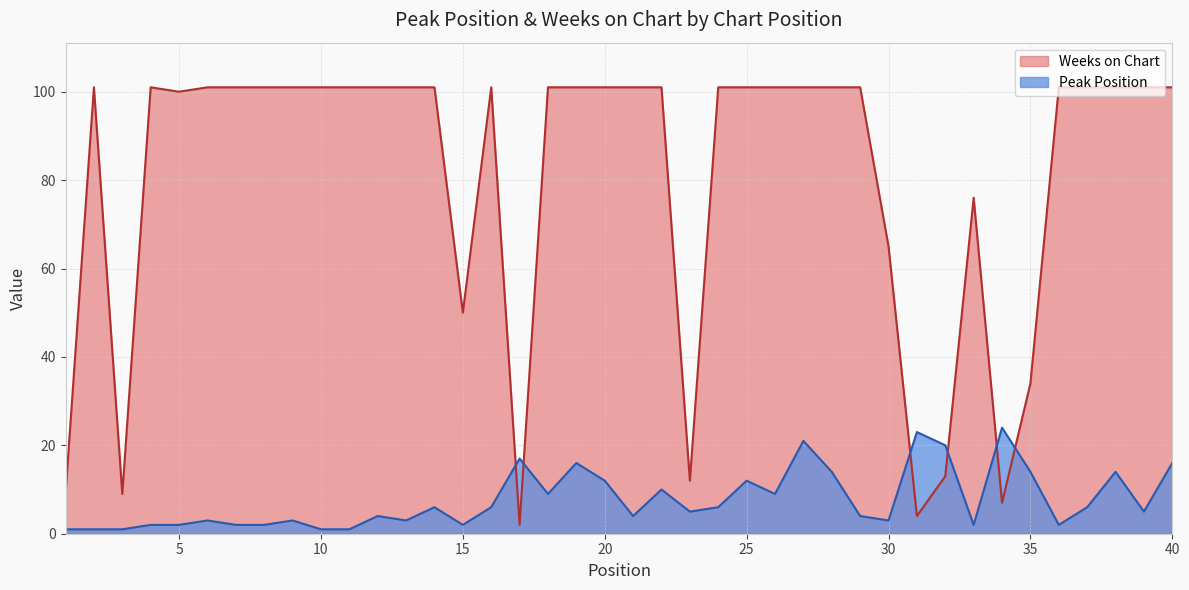

At 34, list the series in order from largest to smallest.

Peak Position, Weeks on Chart